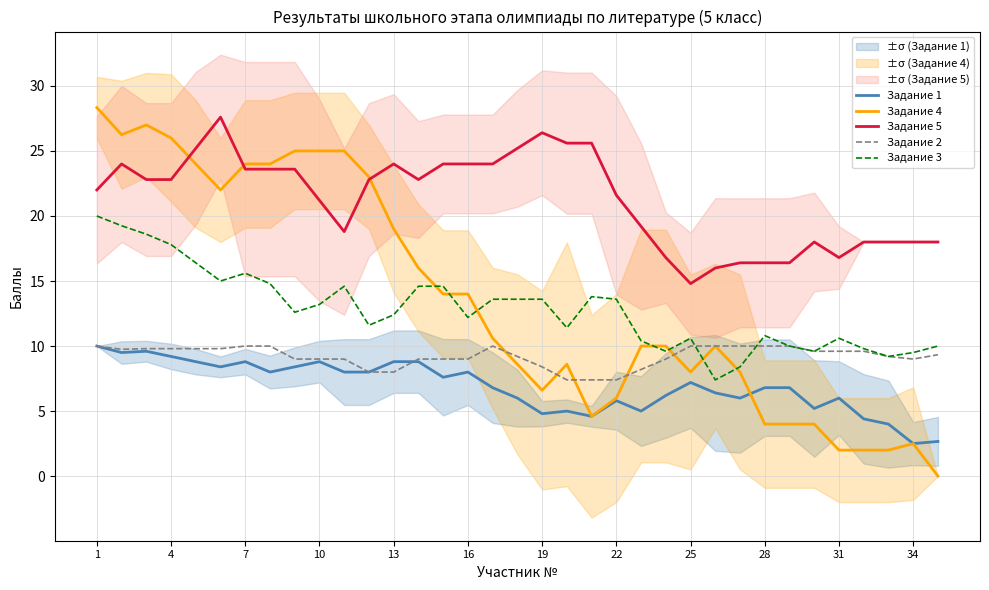

What is the maximum value for Задание 3?

20.0